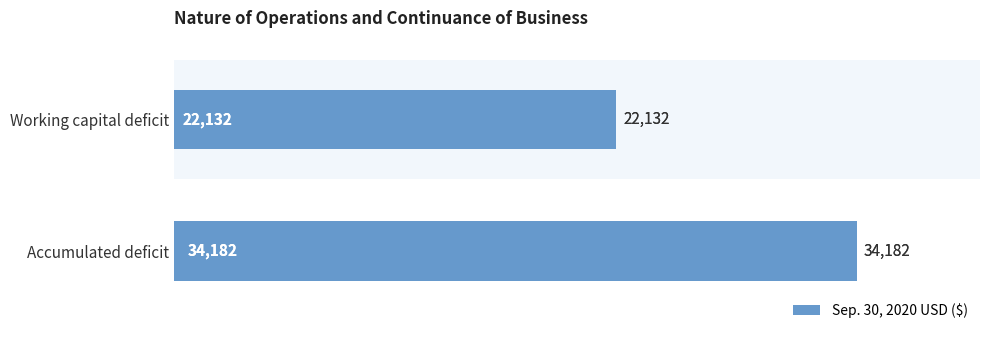

What is the difference between the maximum and minimum values?

12050